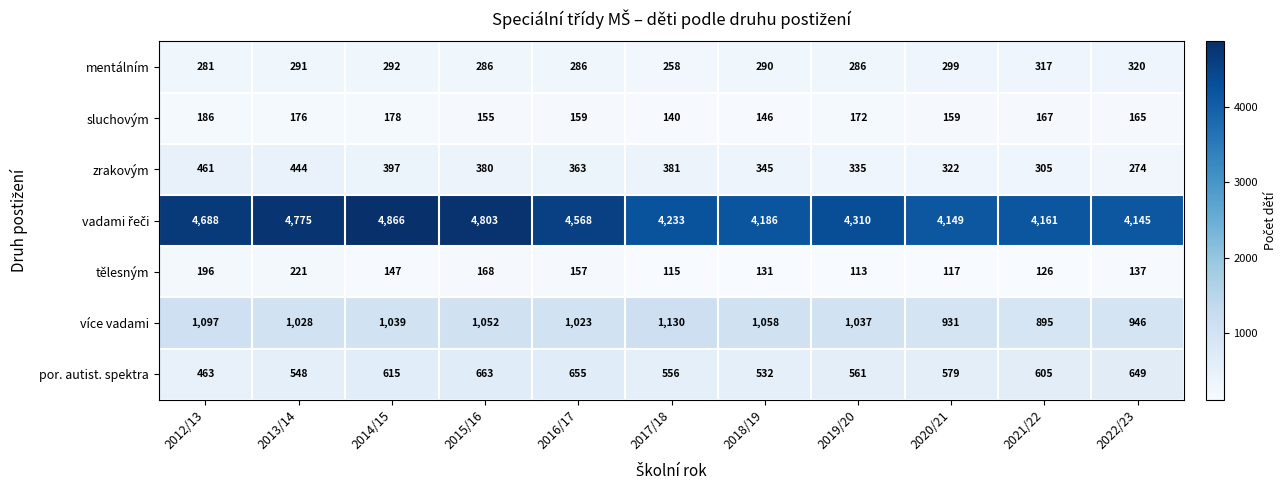

List the labels in order of více vadami value, smallest first.

2021/22, 2020/21, 2022/23, 2016/17, 2013/14, 2019/20, 2014/15, 2015/16, 2018/19, 2012/13, 2017/18